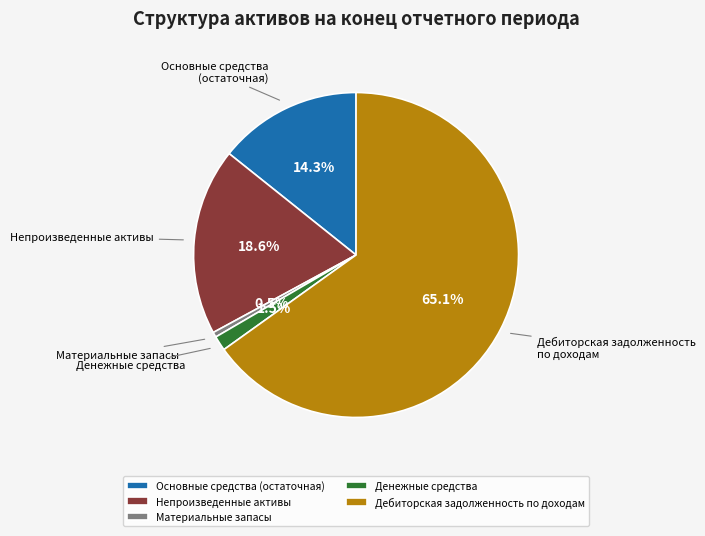

Which slice is the smallest?

Материальные запасы